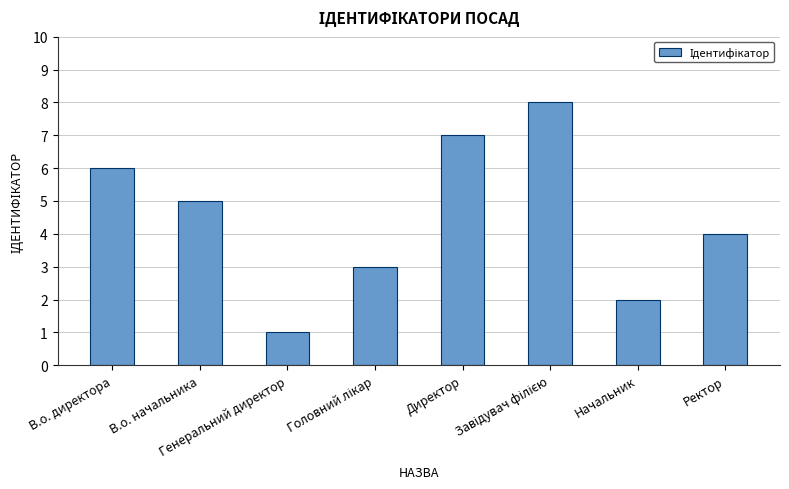

Read the value at В.о. директора.

6